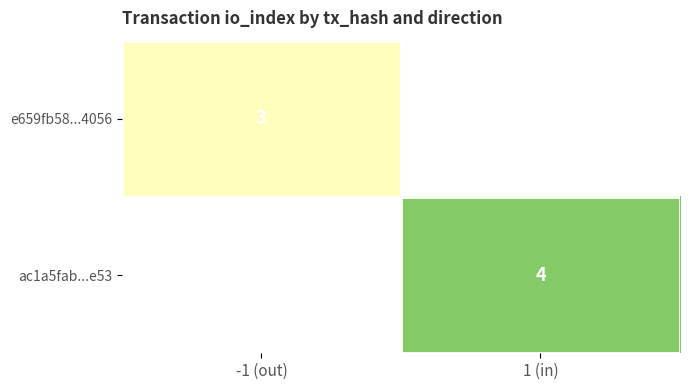

The ac1a5fab...e53 series shows 4 at 1 (in). True or false?

True